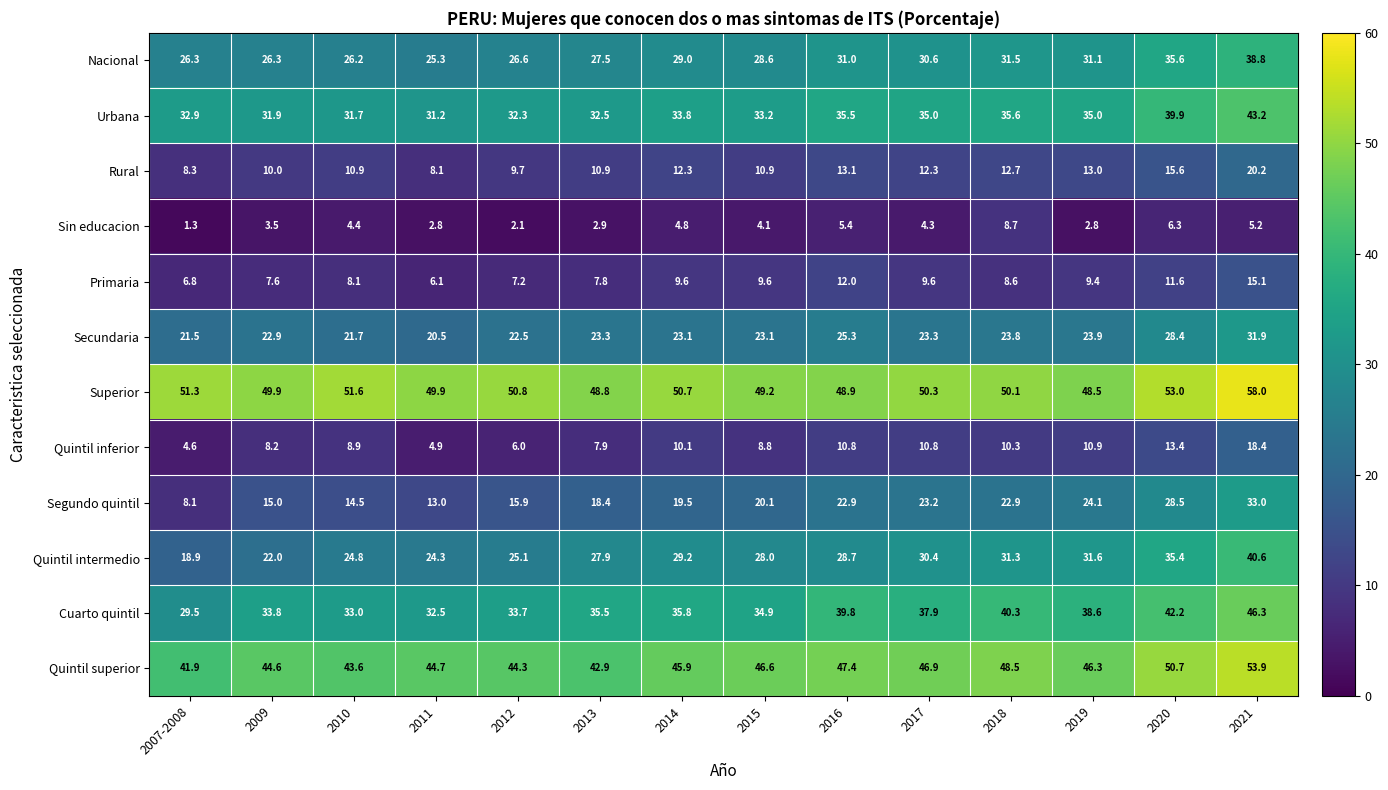

Which category has the lowest value in the Cuarto quintil series?

2007-2008